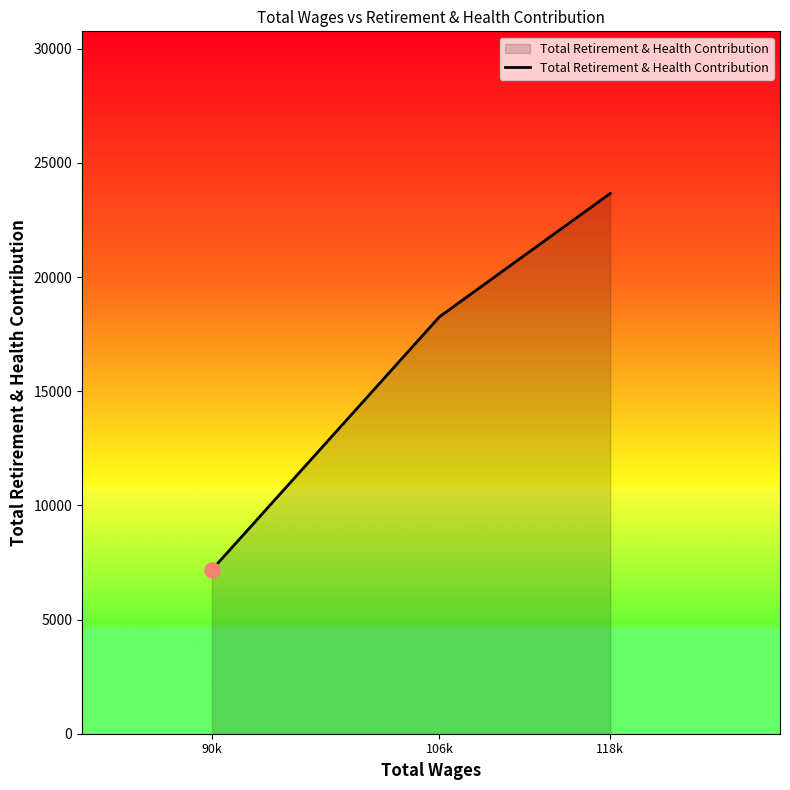

Approximately how many times larger is the value at 106k compared to 118k?

0.8